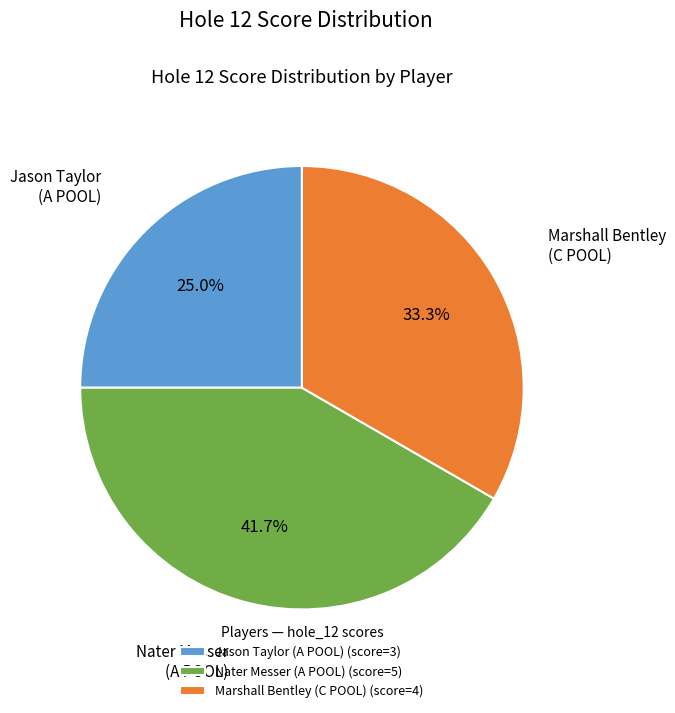

Is there a majority slice in this chart?

No